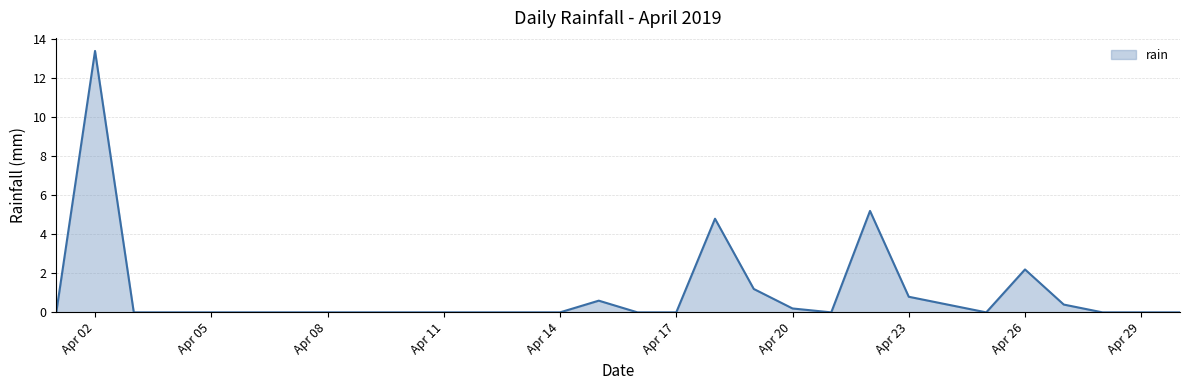

Reading right to left, transcribe all the data shown in this chart.

0.0	0.0	0.0	0.4	2.2	0.0	0.4	0.8	5.2	0.0	0.2	1.2	4.8	0.0	0.0	0.6	0.0	0.0	0.0	0.0	0.0	0.0	0.0	0.0	0.0	0.0	0.0	0.0	13.4	0.0